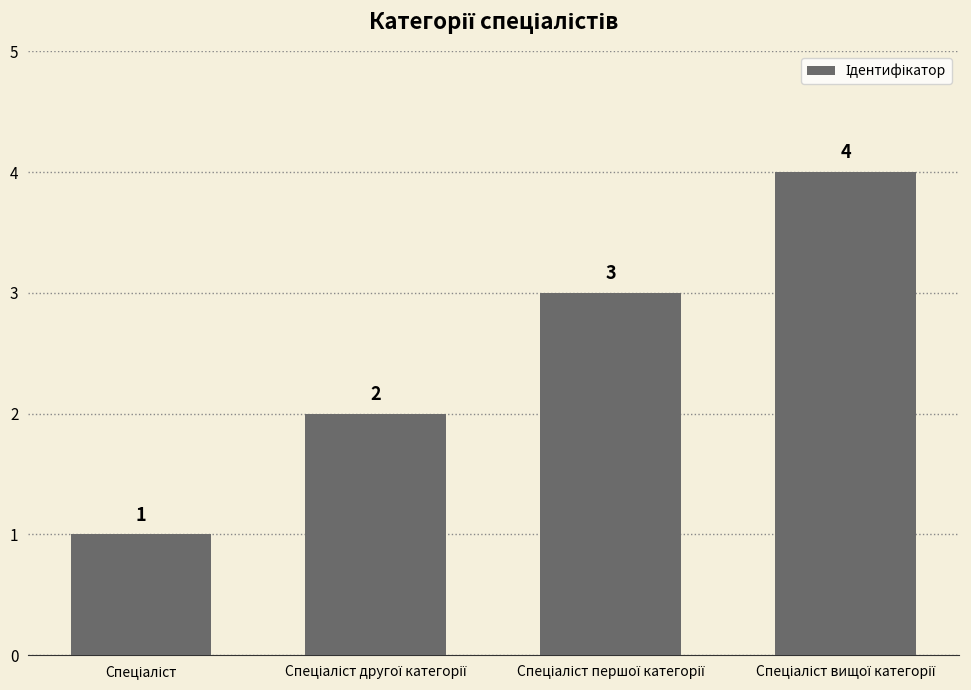

What is the maximum value shown in the chart?

4